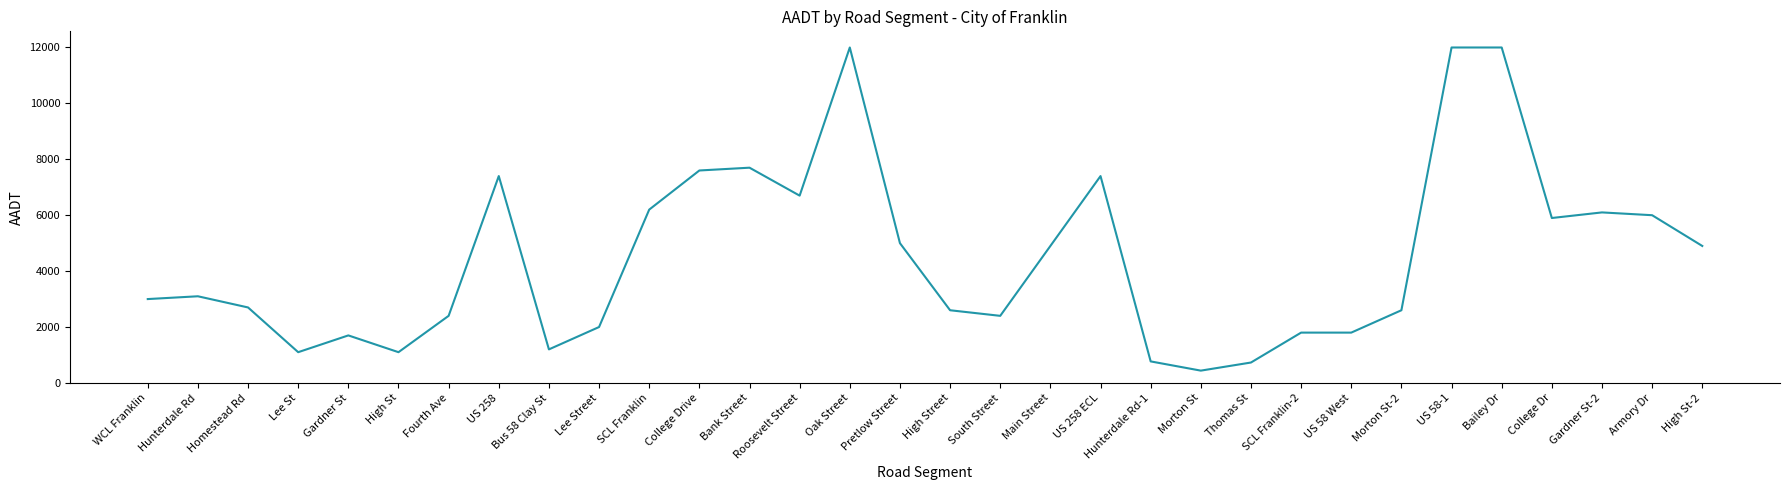

What is the sum of the values at Roosevelt Street and Fourth Ave?

9100